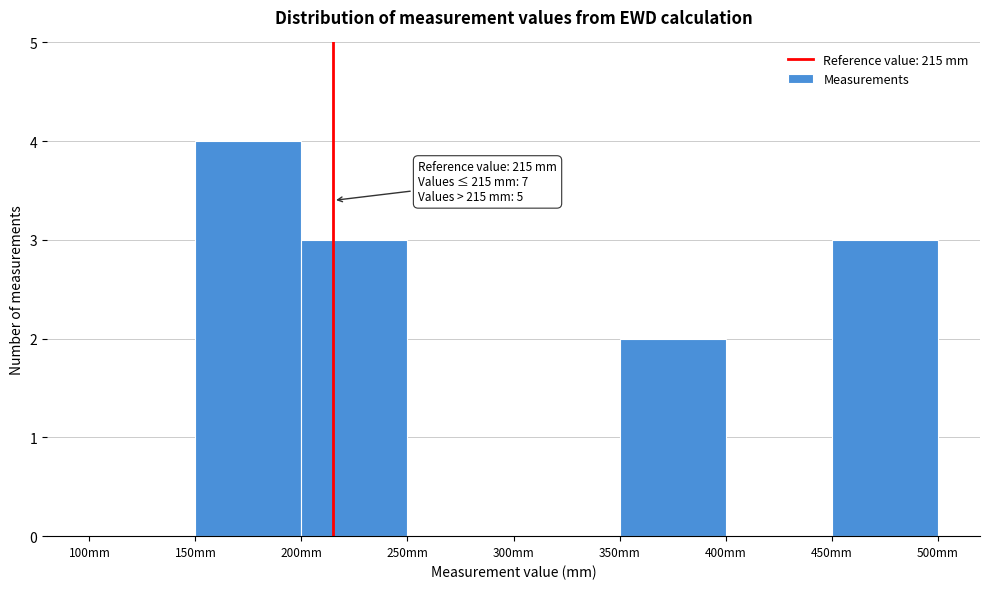

Over which range of the x-axis is the bar tallest?

150 to 200